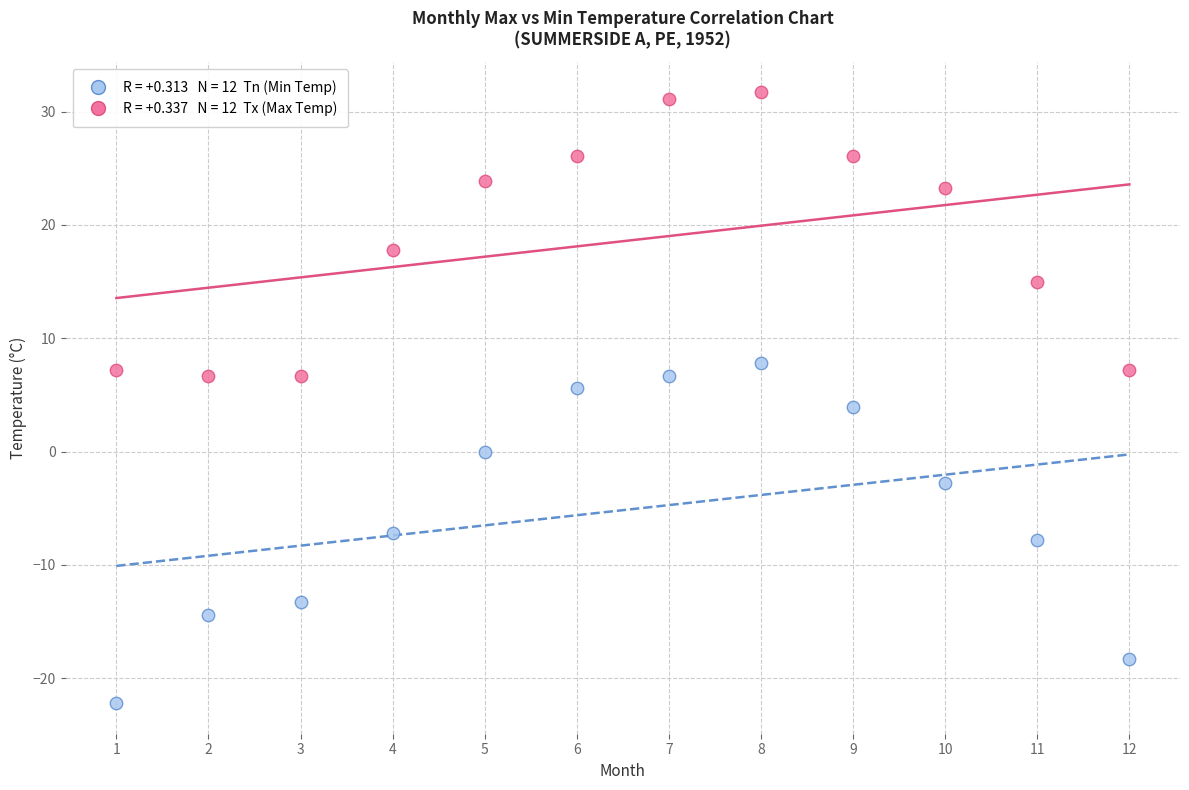

Across all data points, what is the range of Y values (max minus min)?

53.9